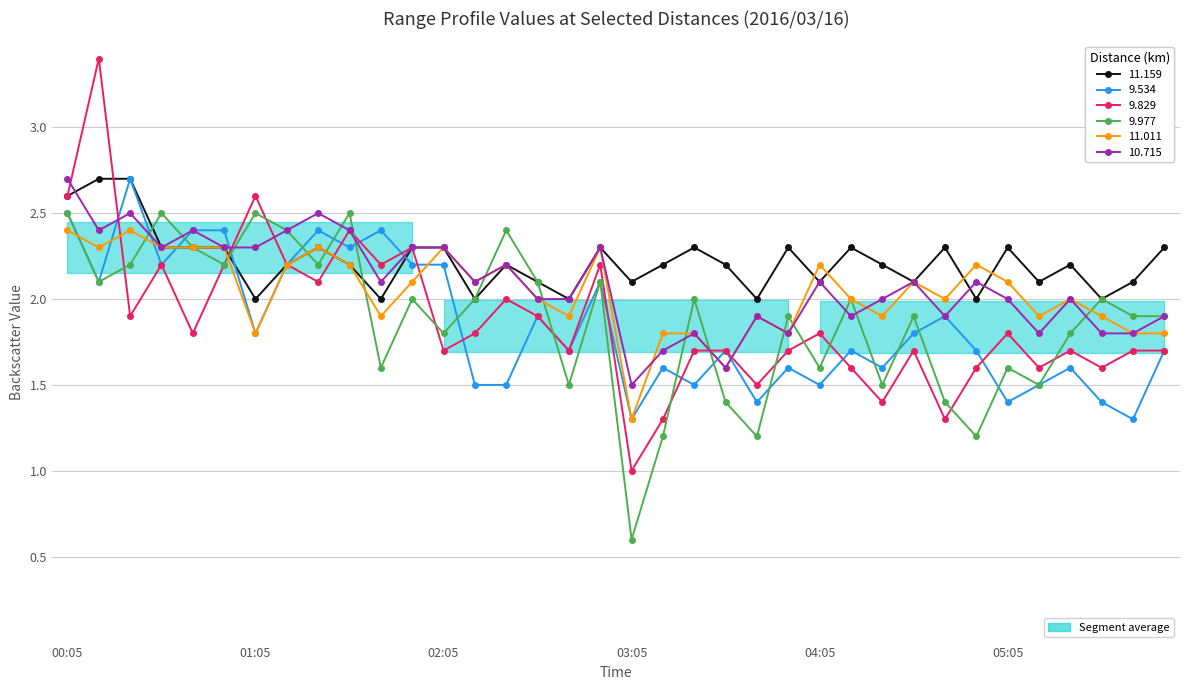

Where is the first local maximum for 10.715?

00:25